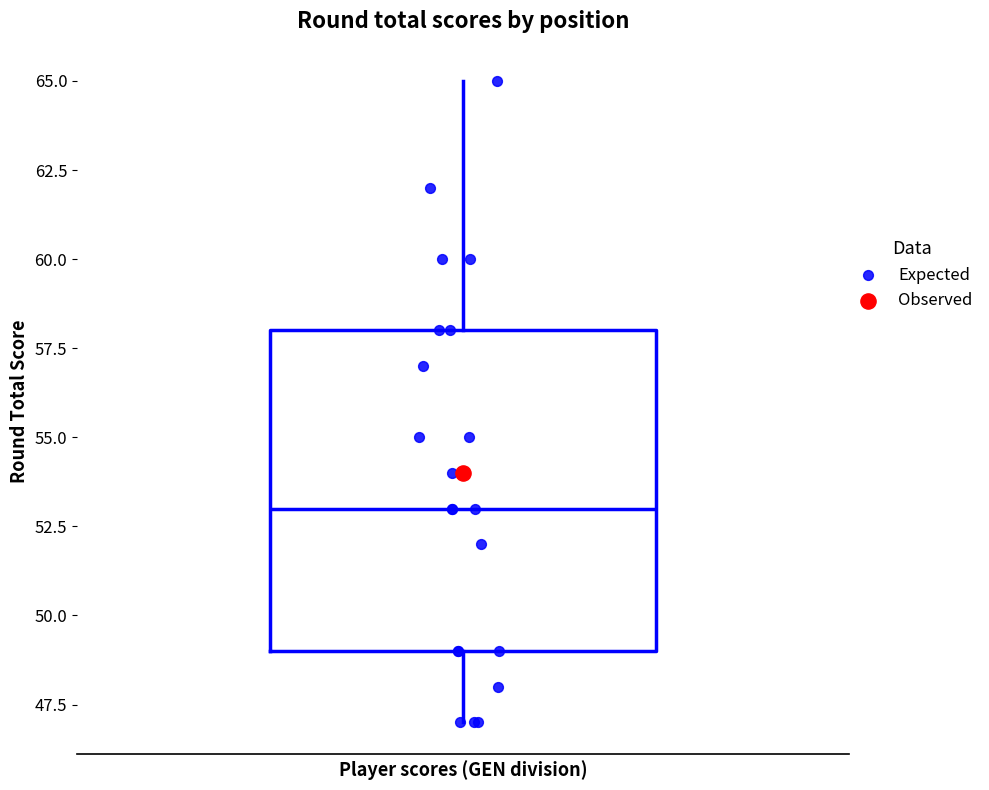

Read this box plot against the y-axis: the position of the median line, the range covered by the box, and the ends of both whiskers. The values are not printed on the chart, so give them approximately, as read against the axis.

median 53, box 49 to 58, whiskers 47 to 65